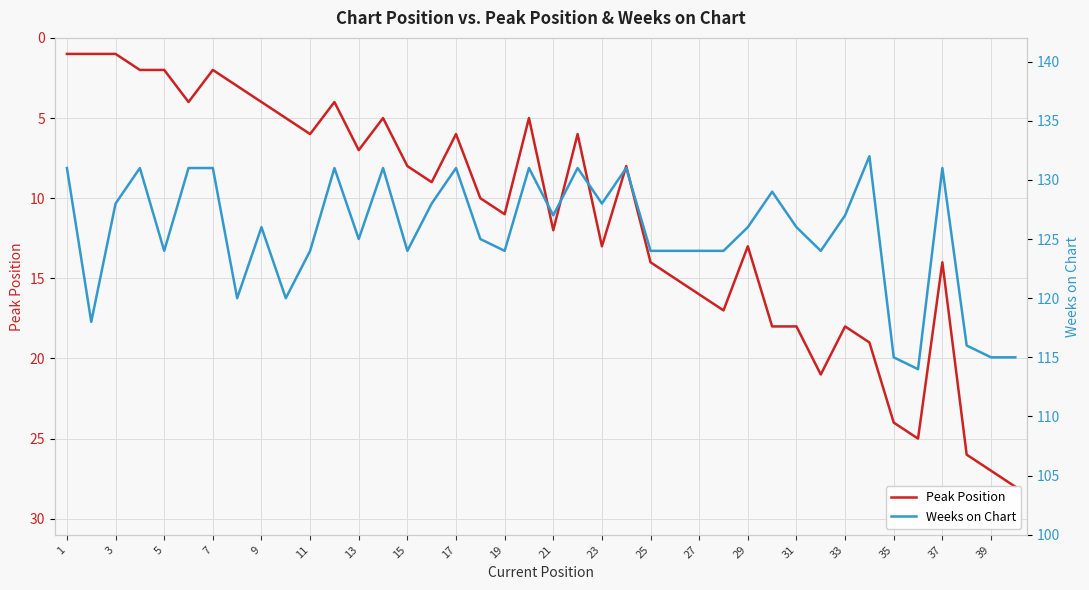

How many lines are shown in the chart?

2